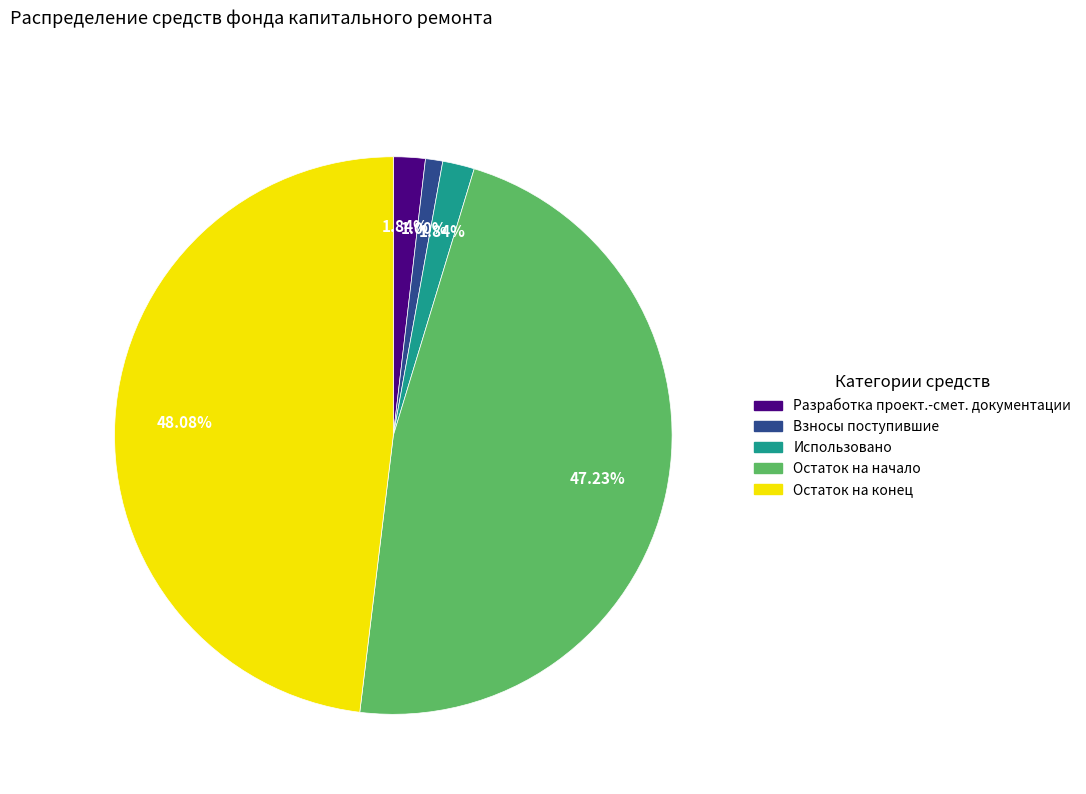

To the nearest percent, what is the difference between the largest and smallest slice percentages?

47%